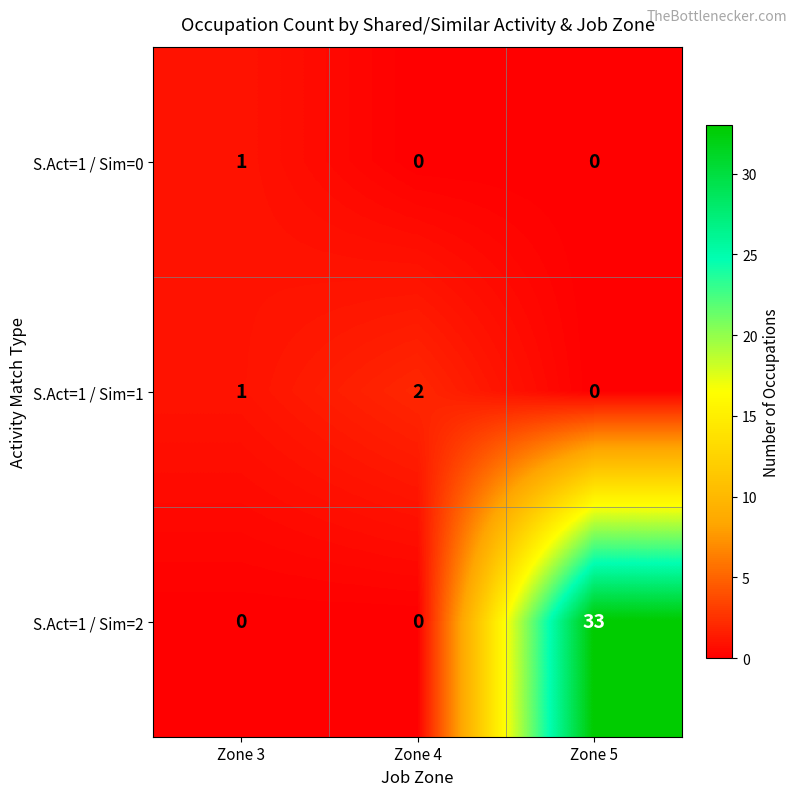

List the series in order of their peak value, highest first.

S.Act=1 / Sim=2, S.Act=1 / Sim=1, S.Act=1 / Sim=0